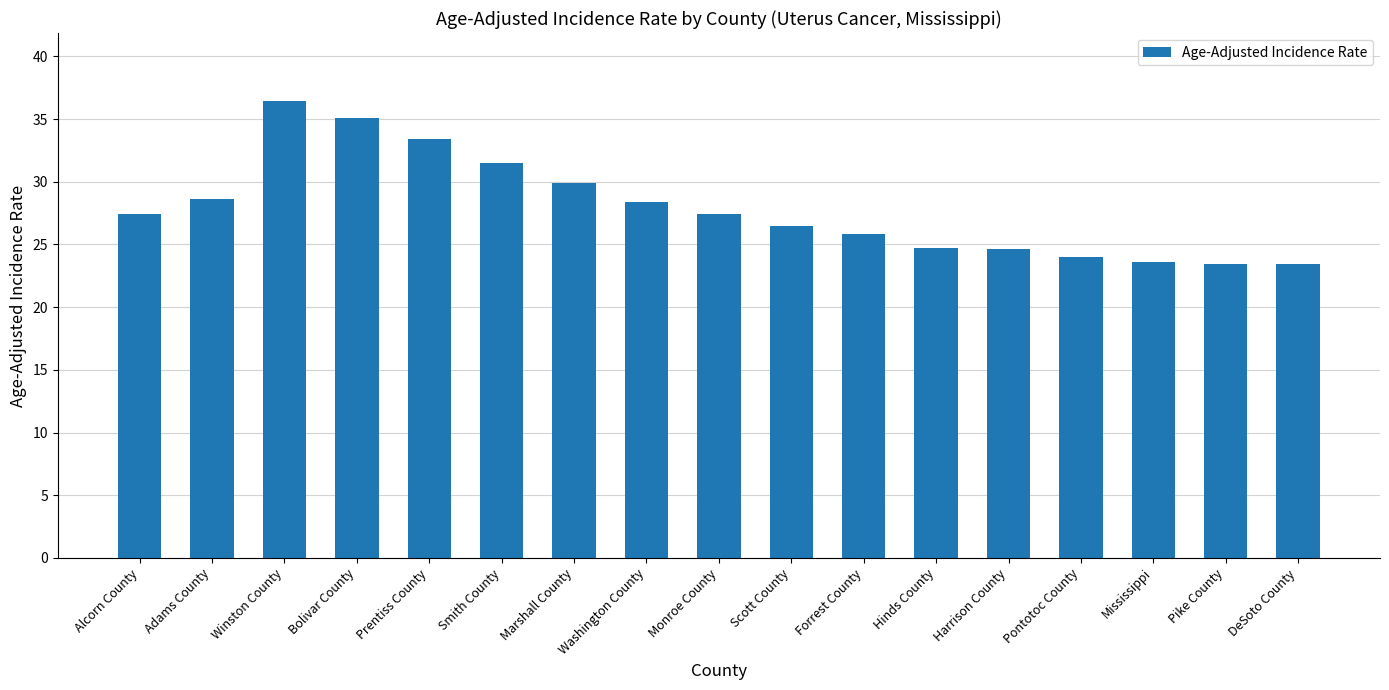

What is the minimum value shown in the chart?

23.4